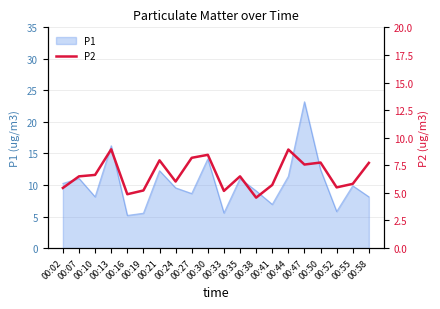

True or false: there are more than 2 points higher than both neighbors.

True